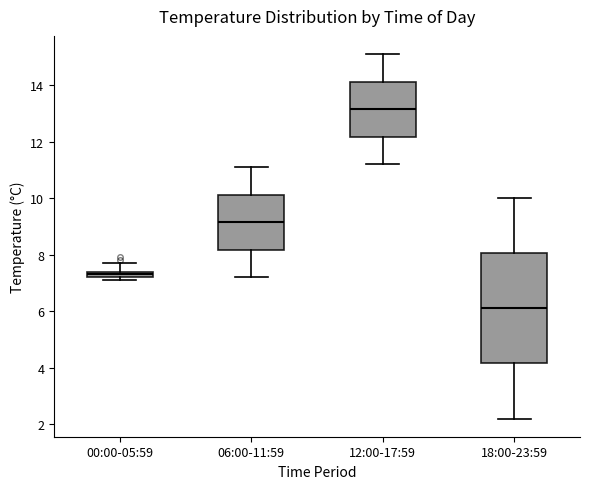

Which box has the highest median line?

12:00-17:59